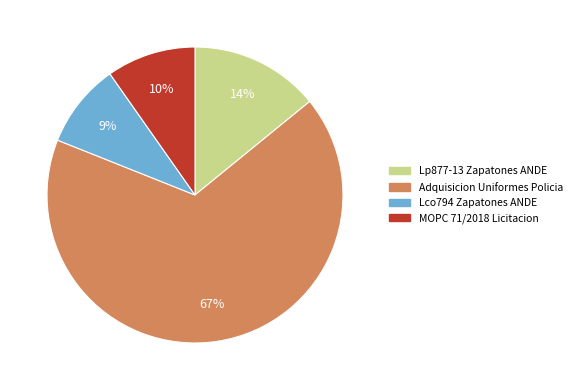

Which has a higher value, Lco794 Zapatones ANDE or Lp877-13 Zapatones ANDE?

Lp877-13 Zapatones ANDE